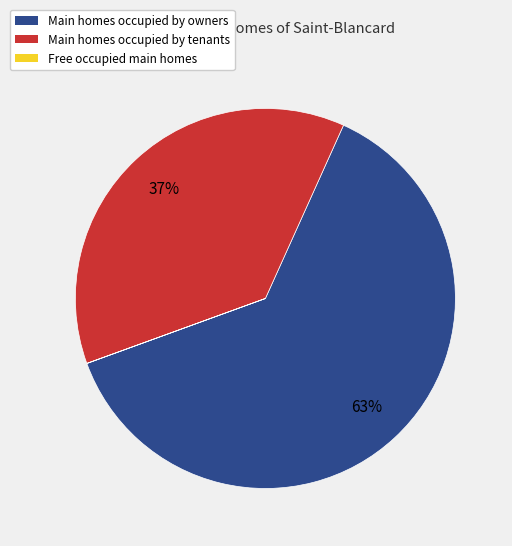

To the nearest percent, what is the difference between the largest and smallest slice percentages?

63%